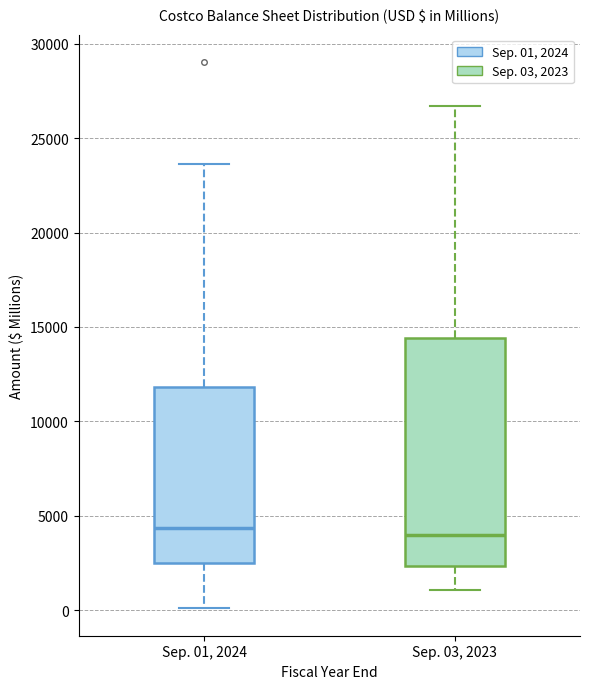

Reading left to right, read every box against the y-axis: the position of its median line, the range the box covers, and the ends of its whiskers. The values are not printed on the chart, so give them approximately, as read against the axis.

Sep. 01, 2024: median 4500, box 2500 to 12000, whiskers 0 to 23500
Sep. 03, 2023: median 4000, box 2500 to 14500, whiskers 1000 to 26500